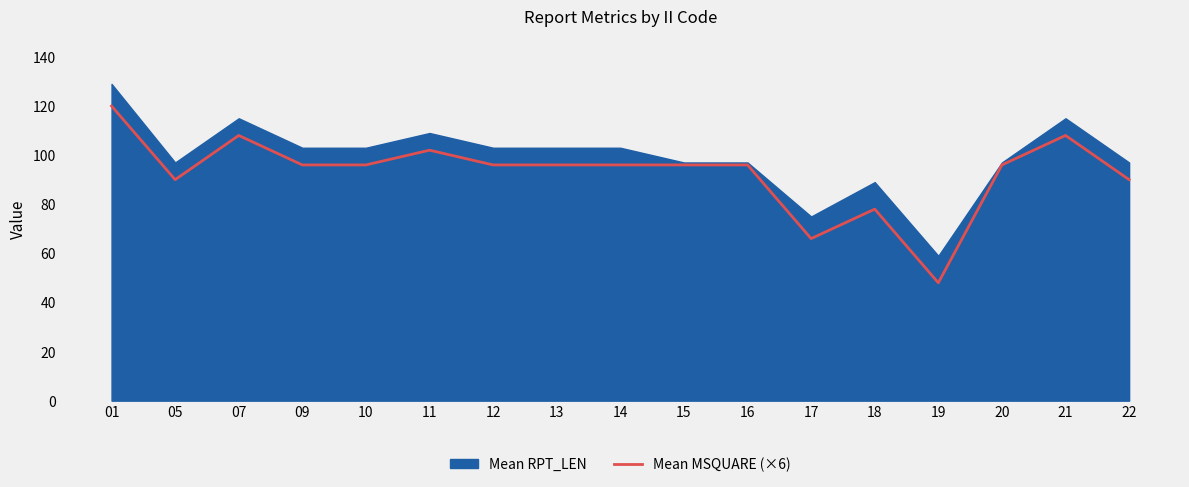

At which category does the chart reach its peak across all series?

01